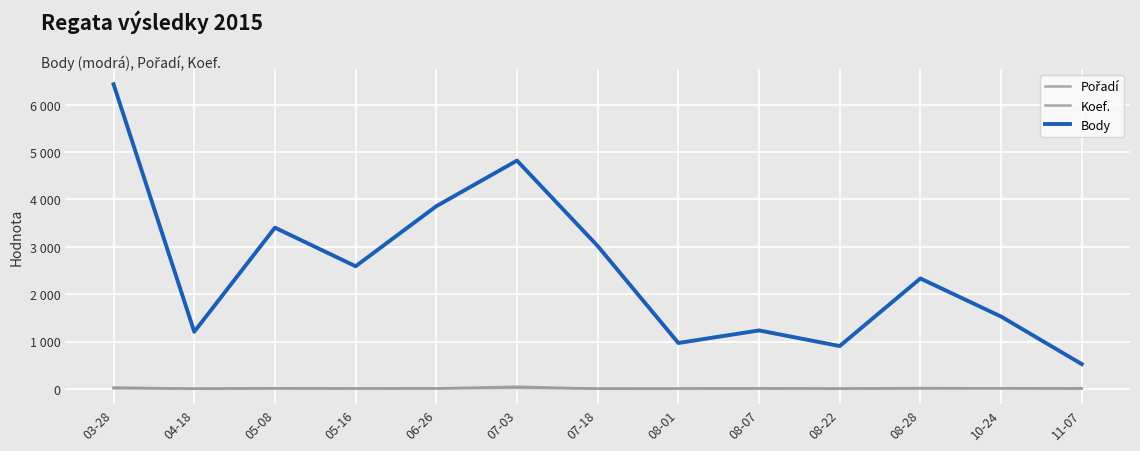

What is the spread (max minus min) of values at 03-28?

6421